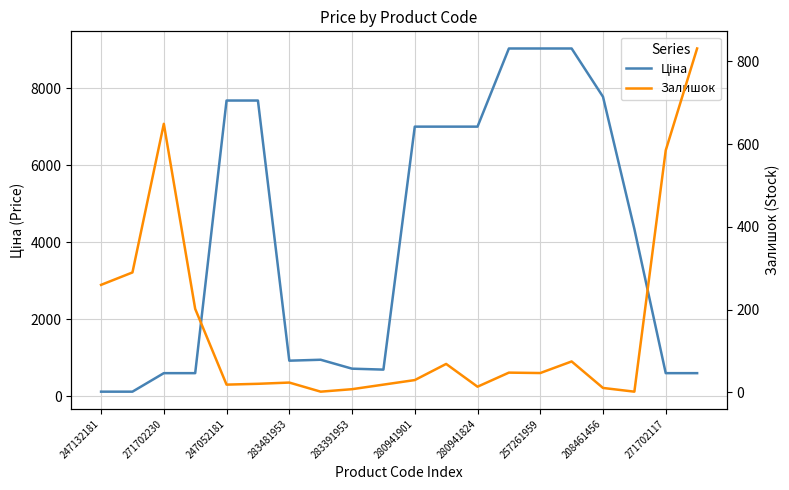

At how many categories does at least one series exceed 5992?

9